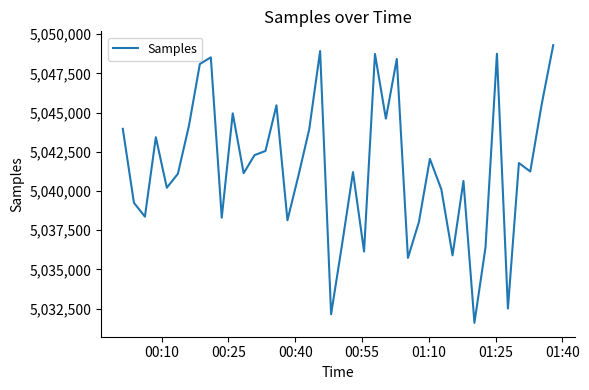

How many interior local peaks (higher than both neighbors) does the data have?

12